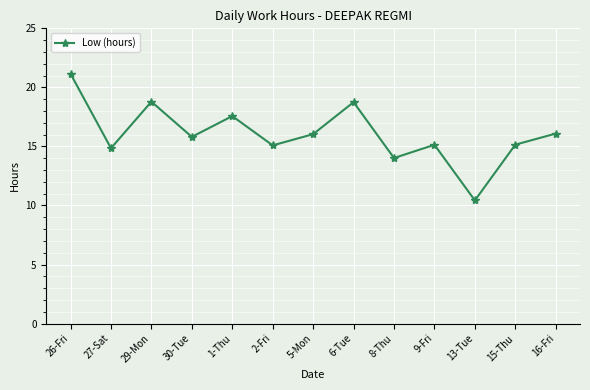

What value does the data have at 30-Tue?

15.8